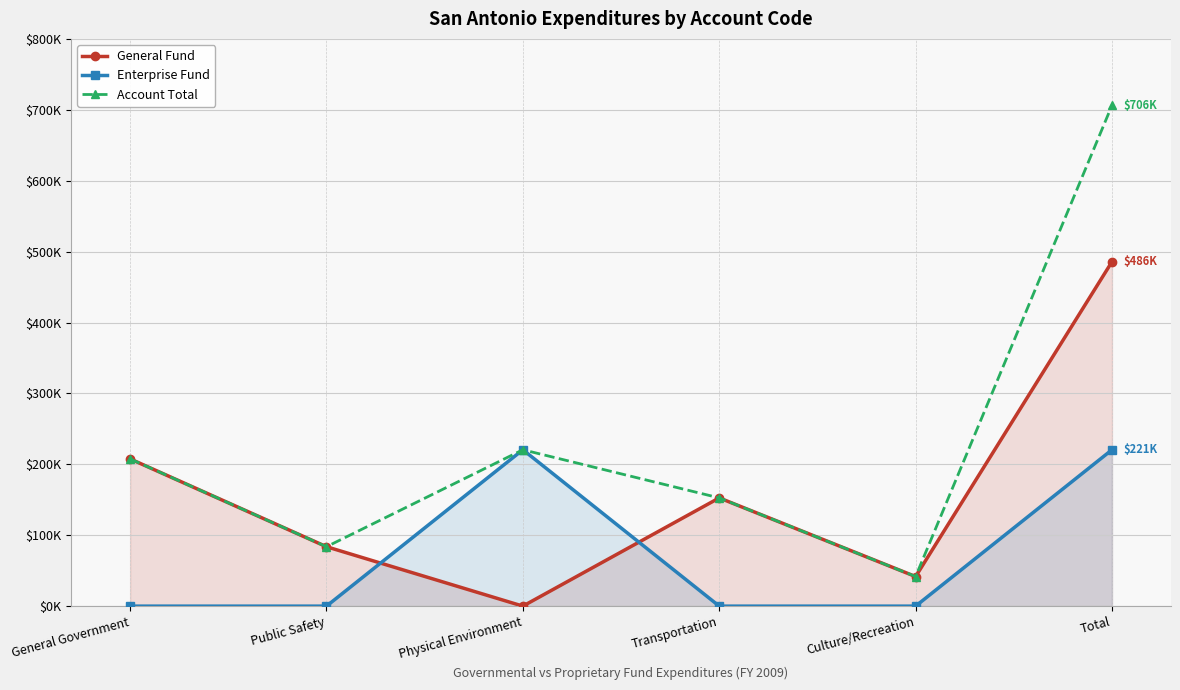

Which series ends up on top after the final intersection of Enterprise Fund and General Fund?

General Fund